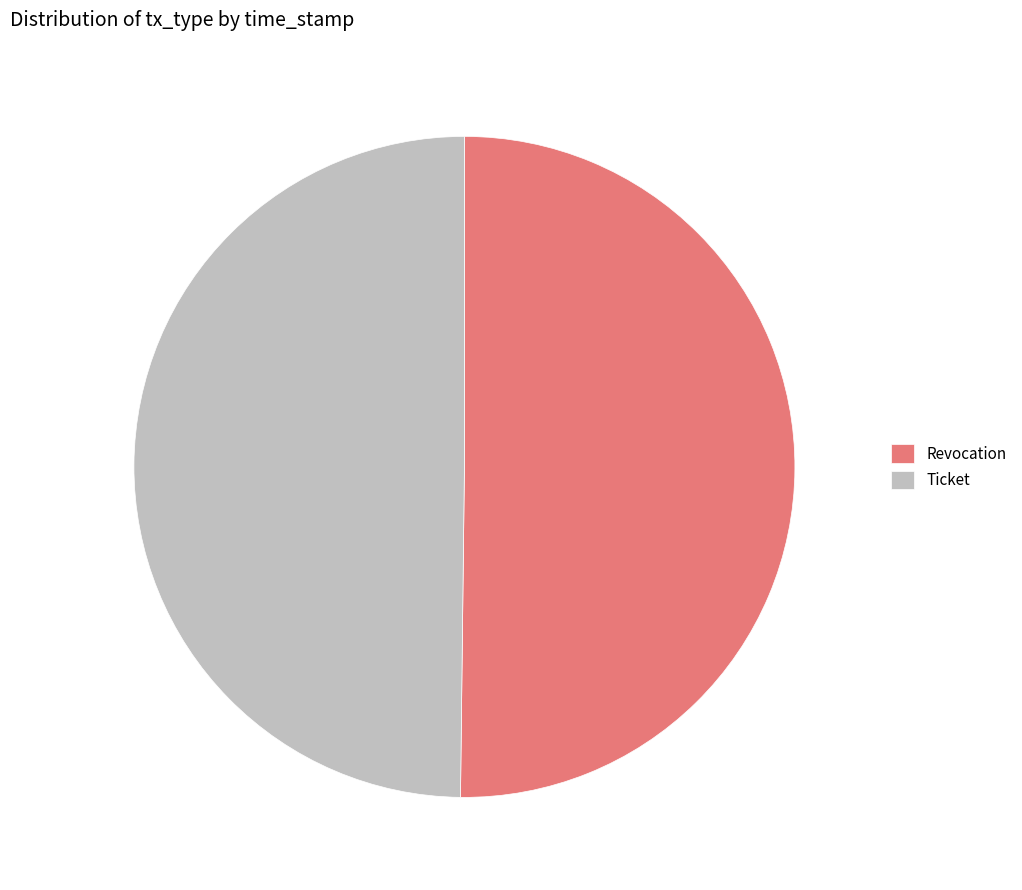

Approximately how many times larger is the value at Ticket compared to Revocation?

1.0